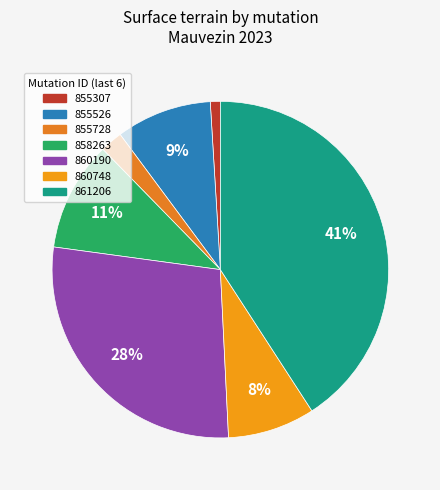

How many slices are in this pie chart?

7